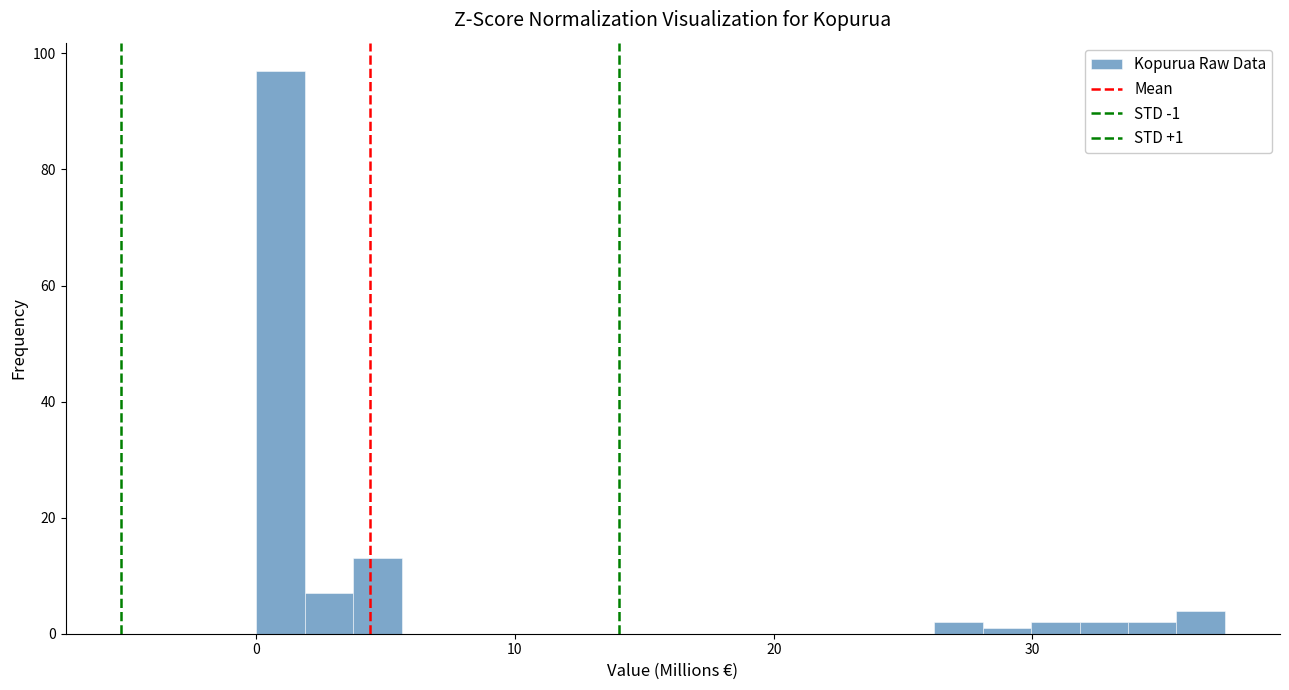

Around what value on the x-axis is the tallest bar? Give the approximate position of its centre, as read against the axis.

1